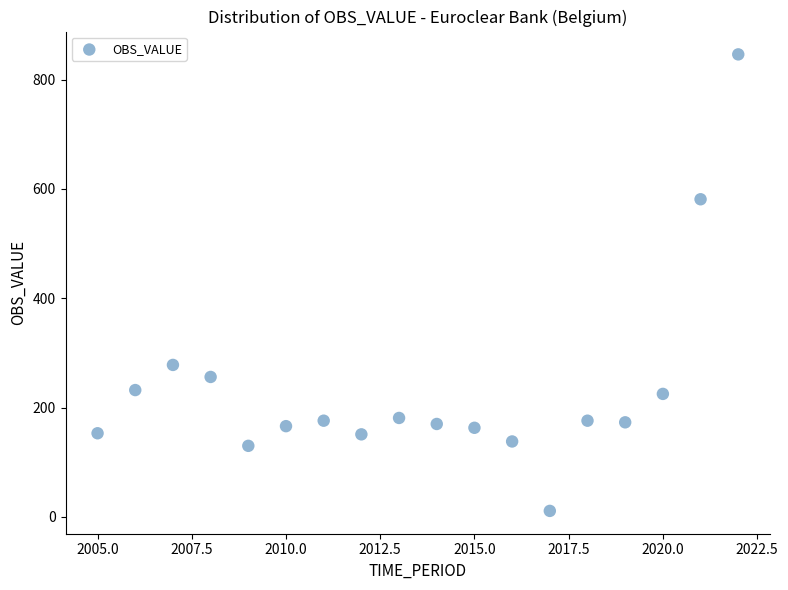

What is the range of Y values (max minus min)?

835